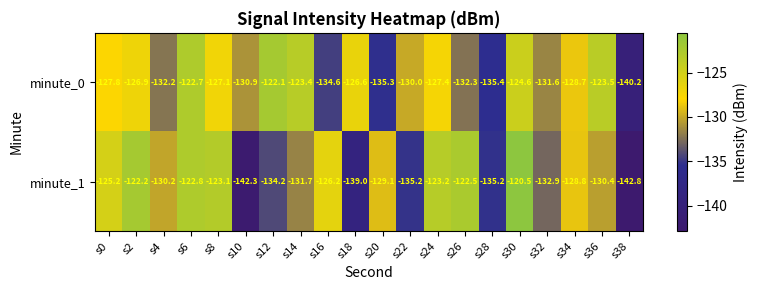

How many categories are shown in the chart?

20